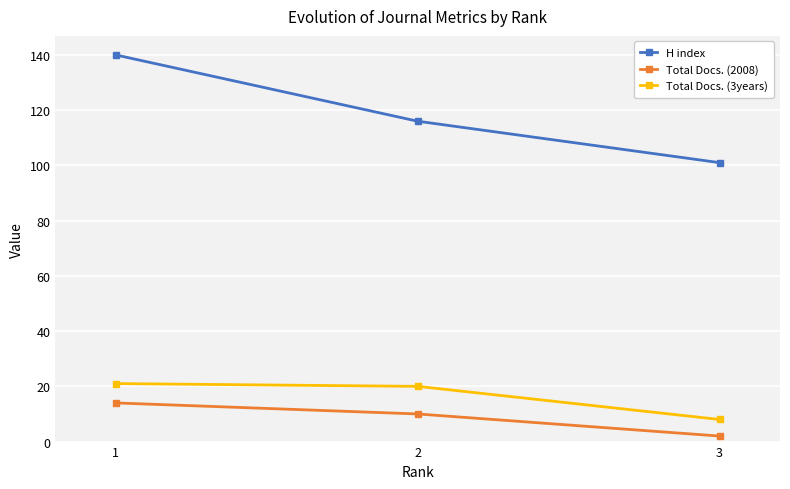

Which label corresponds to the smallest value in the chart?

3